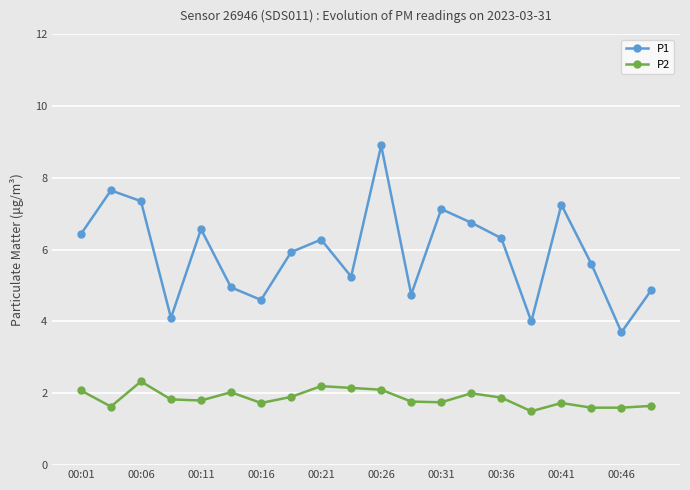

What is the smallest value displayed?

1.5